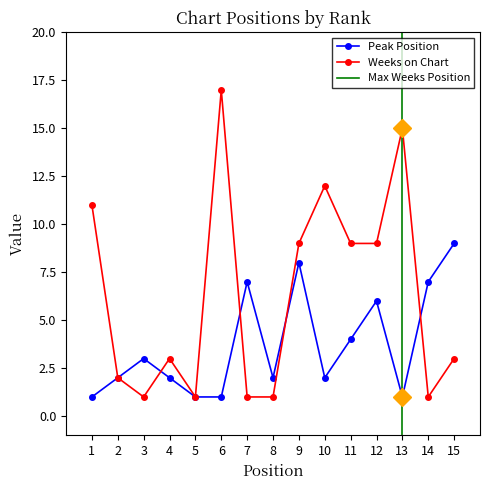

Reading left to right, extract all data points from this chart.

Peak Position: 1	2	3	2	1	1	7	2	8	2	4	6	1	7	9
Weeks on Chart: 11	2	1	3	1	17	1	1	9	12	9	9	15	1	3